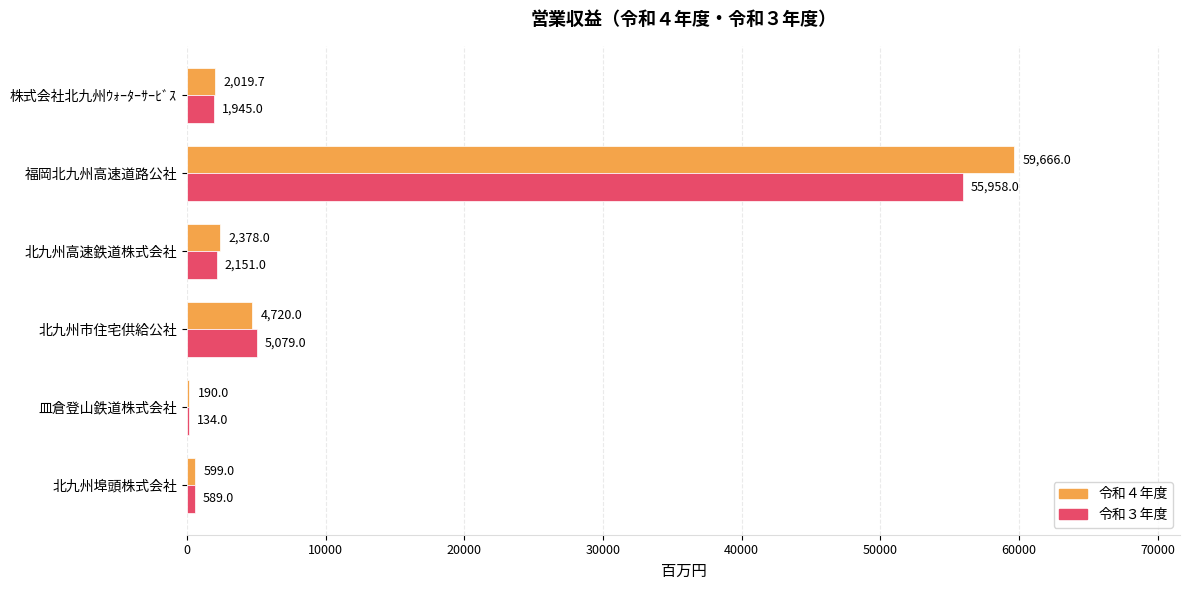

Where is 令和３年度 nearest to the value 28046?

北九州市住宅供給公社